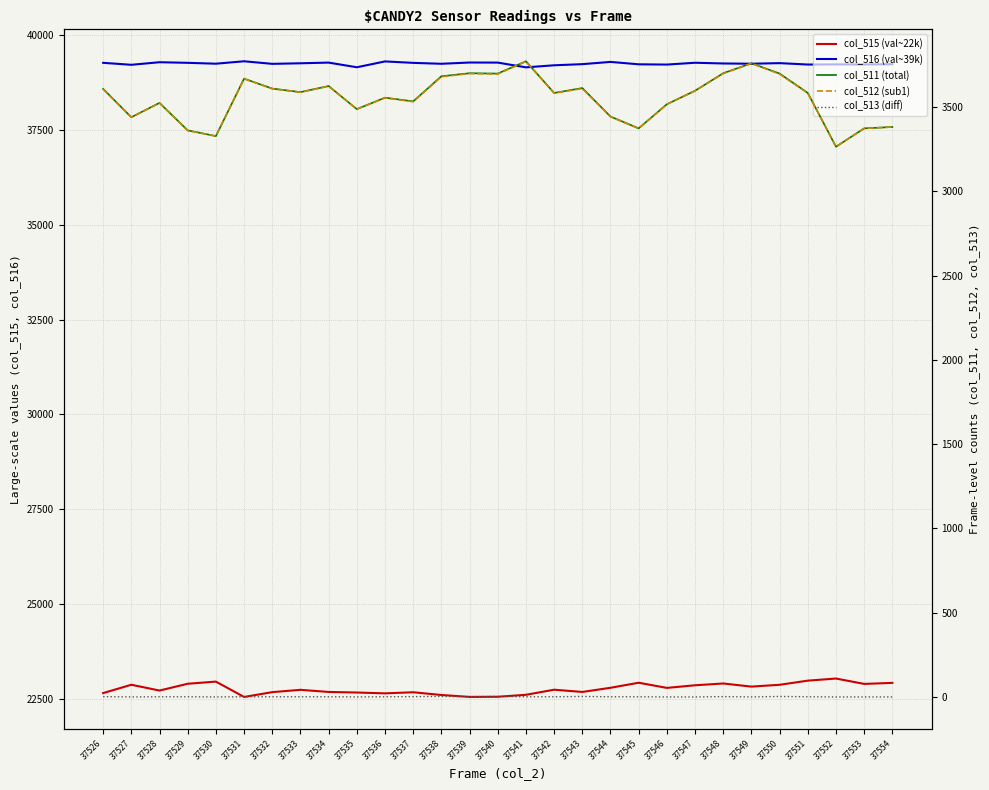

True or false: col_512 (sub1) and col_513 (diff) intersect in this chart.

False